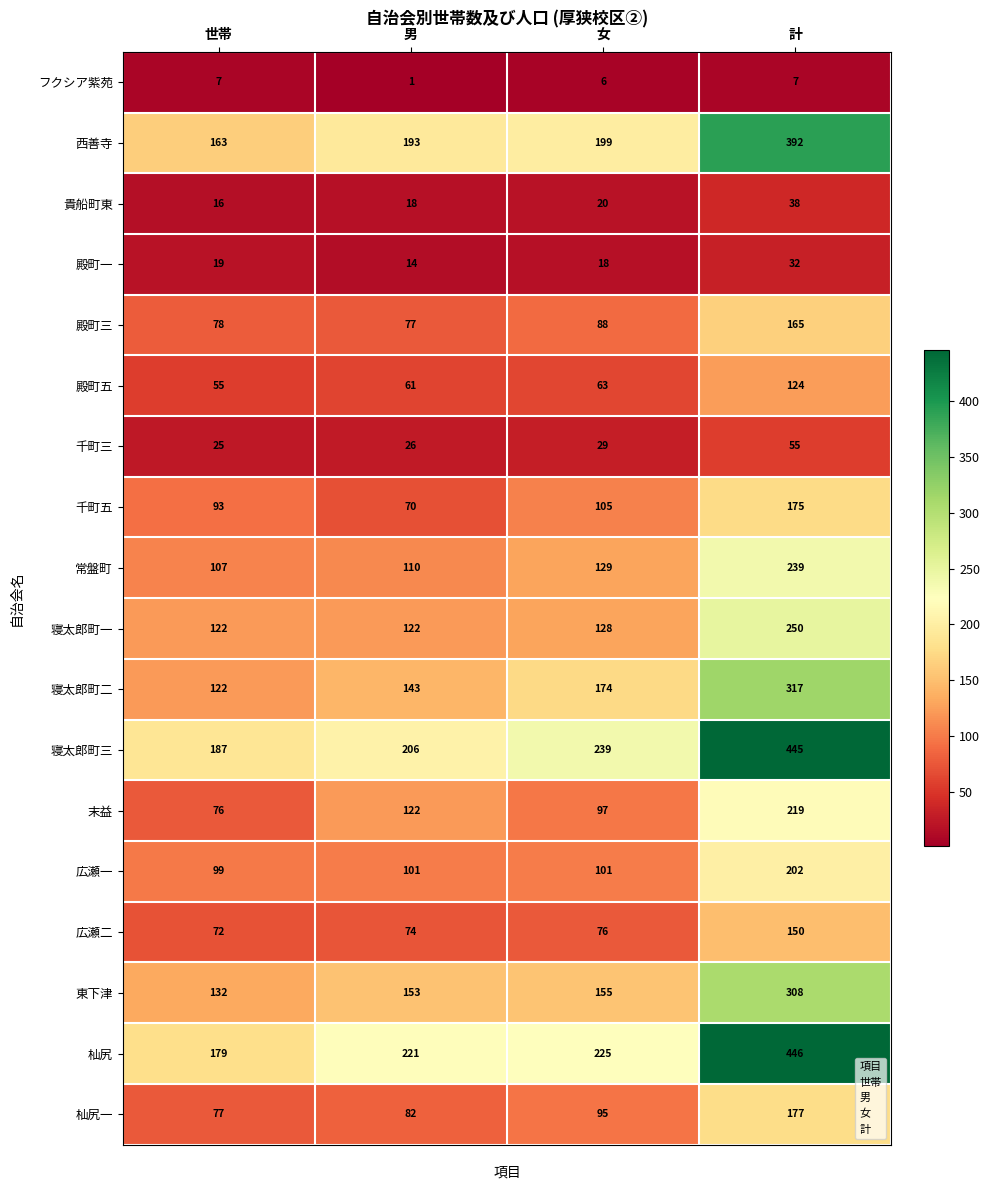

What is the difference between the maximum and minimum values in the 殿町三 series?

88